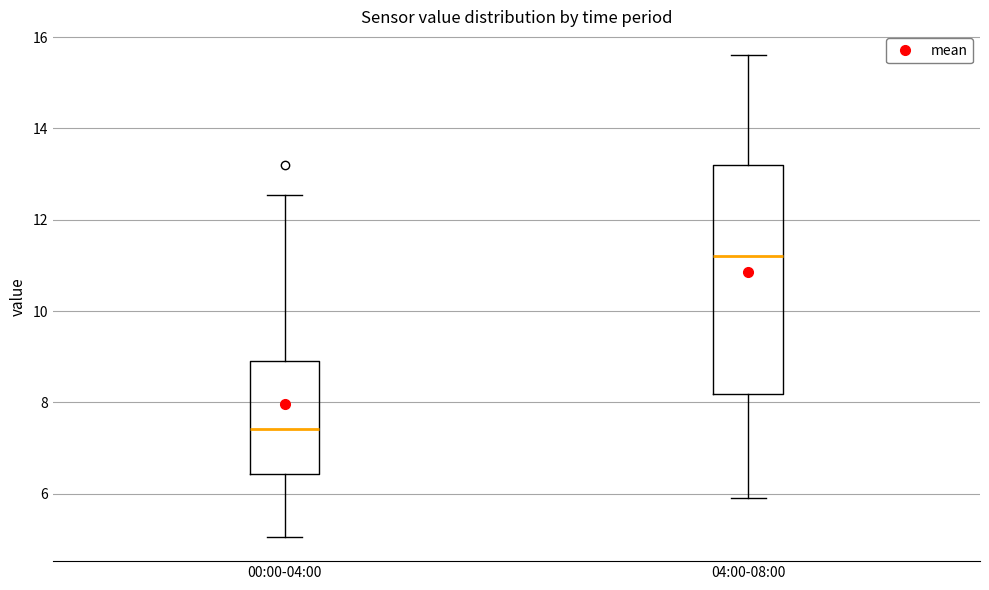

Which box's median line is the highest?

04:00-08:00